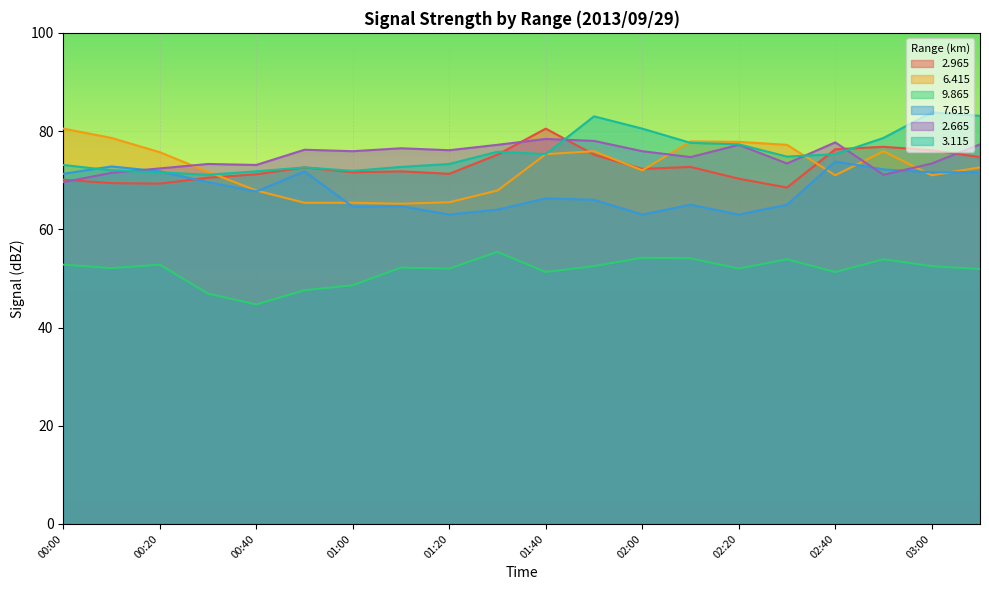

Which series ends up on top after the final intersection of   7.615 and   2.965?

  2.965